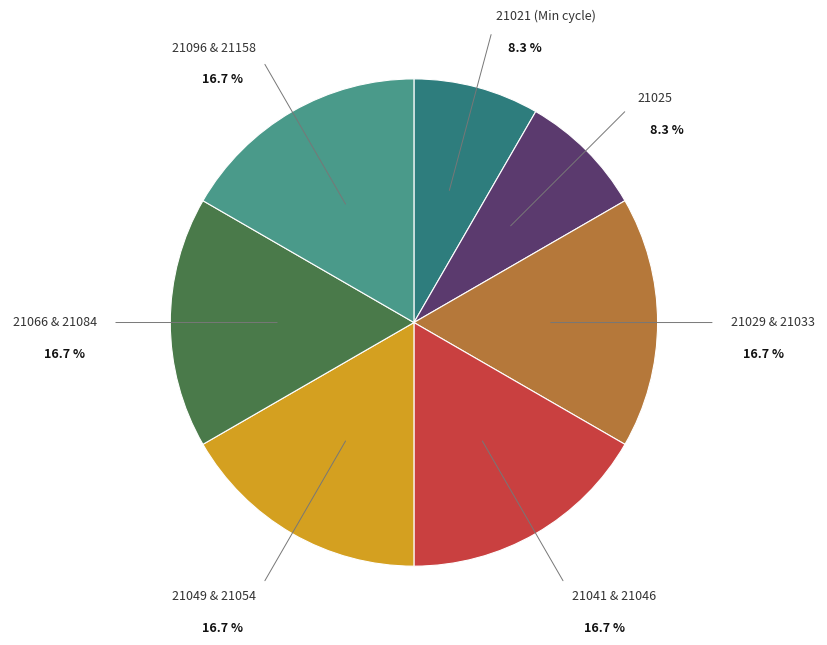

Does any single category account for the majority?

No